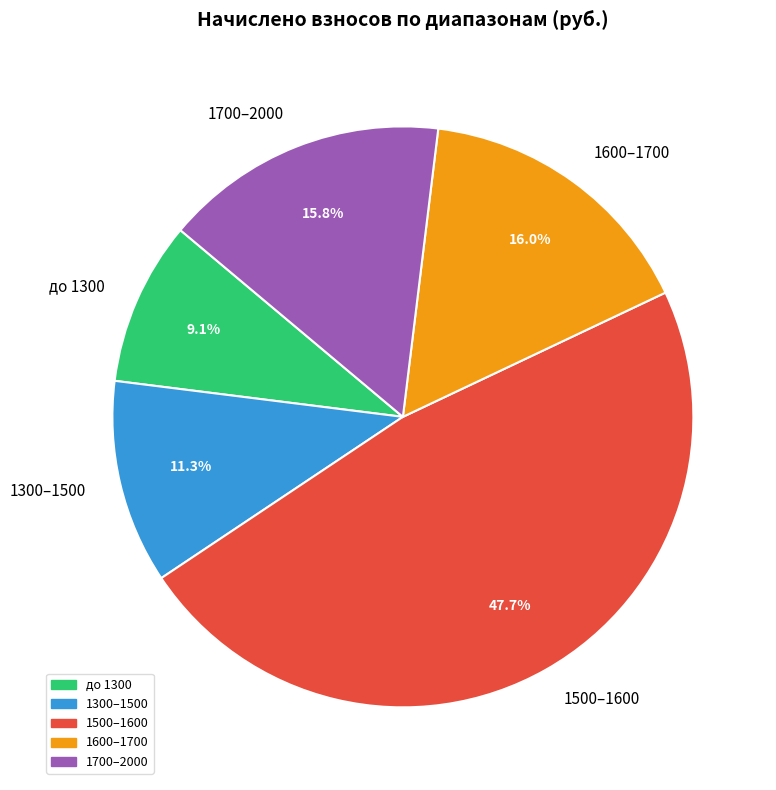

Approximately how many times larger is the value at 1600–1700 compared to 1300–1500?

1.4